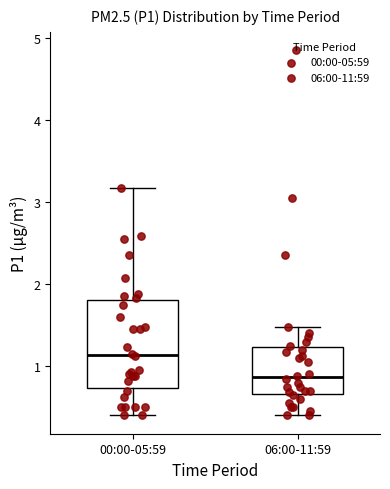

Where does the median line of the box for 00:00-05:59 sit on the y-axis? The values are not printed on the chart, so give them approximately, as read against the axis.

1.1